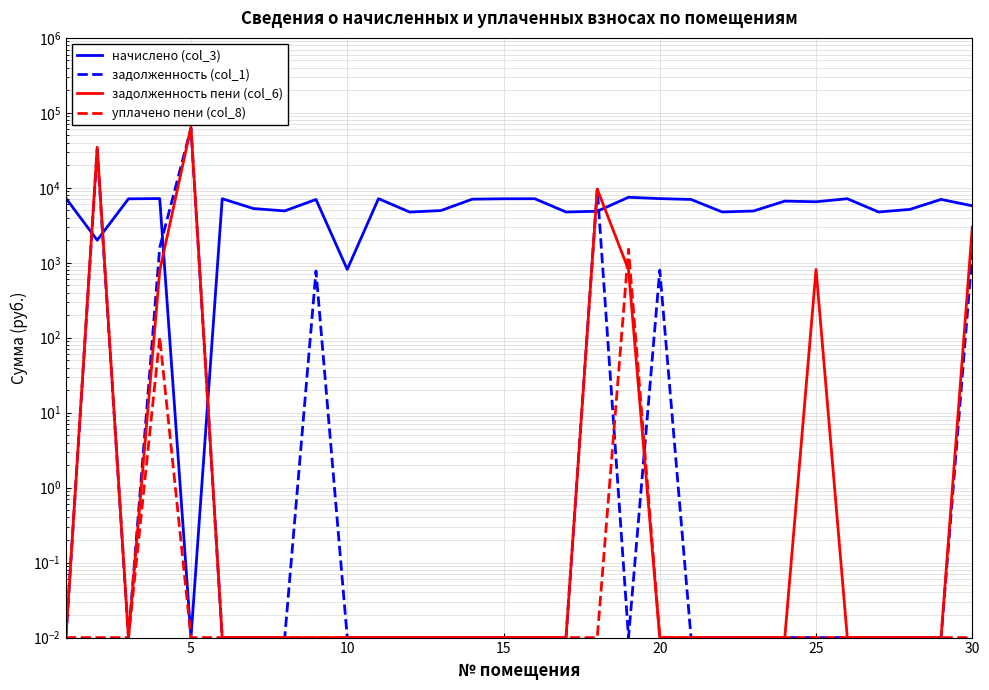

True or false: уплачено пени (col_8) and начислено (col_3) intersect in this chart.

False